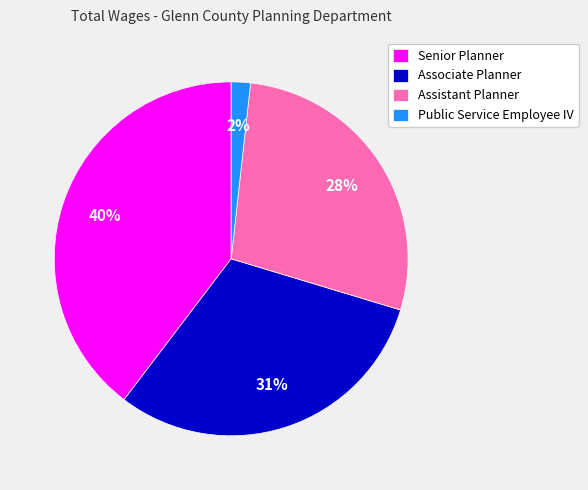

What is the ratio of the value at Senior Planner to the value at Assistant Planner?

1.4